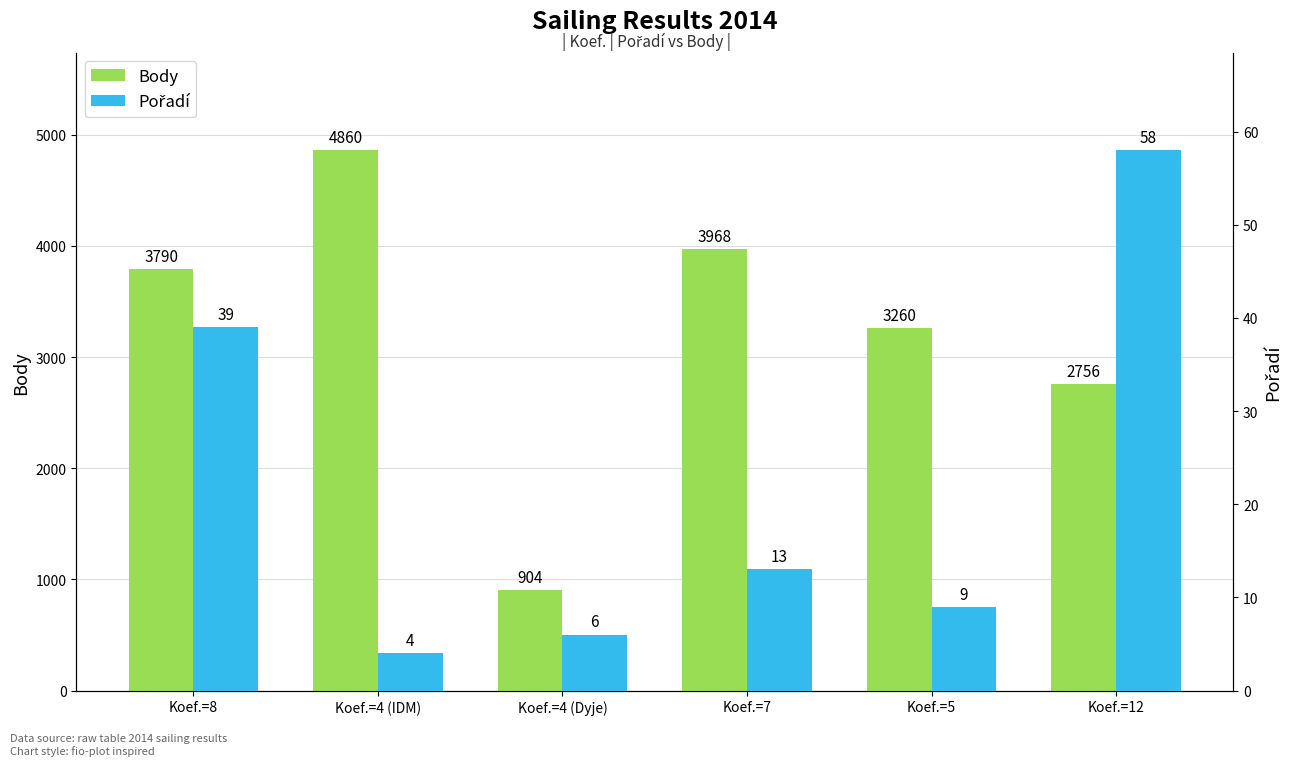

What position from the left is Koef.=4 (Dyje)?

3